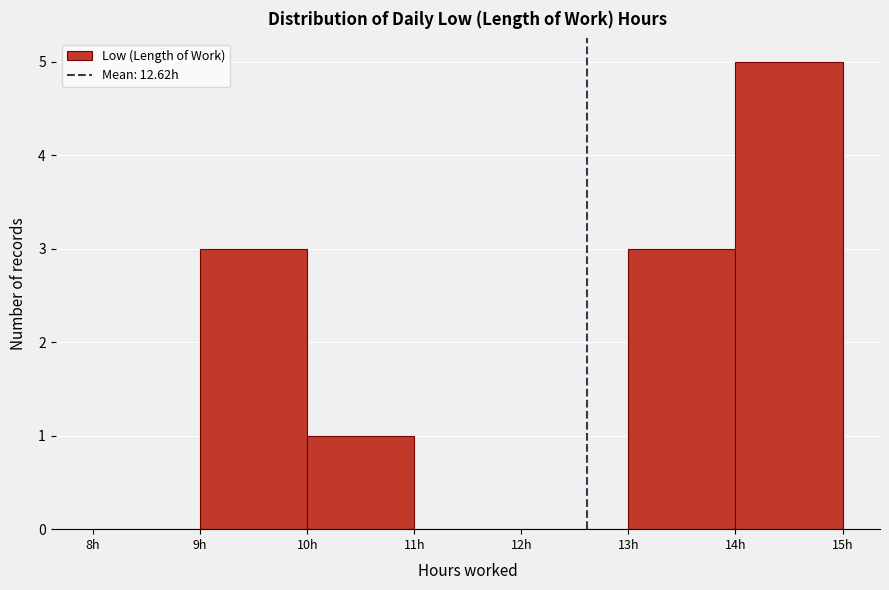

What is the height of the bar covering 14 to 15 on the x-axis? The values are not printed on the chart, so give them approximately, as read against the axis.

5